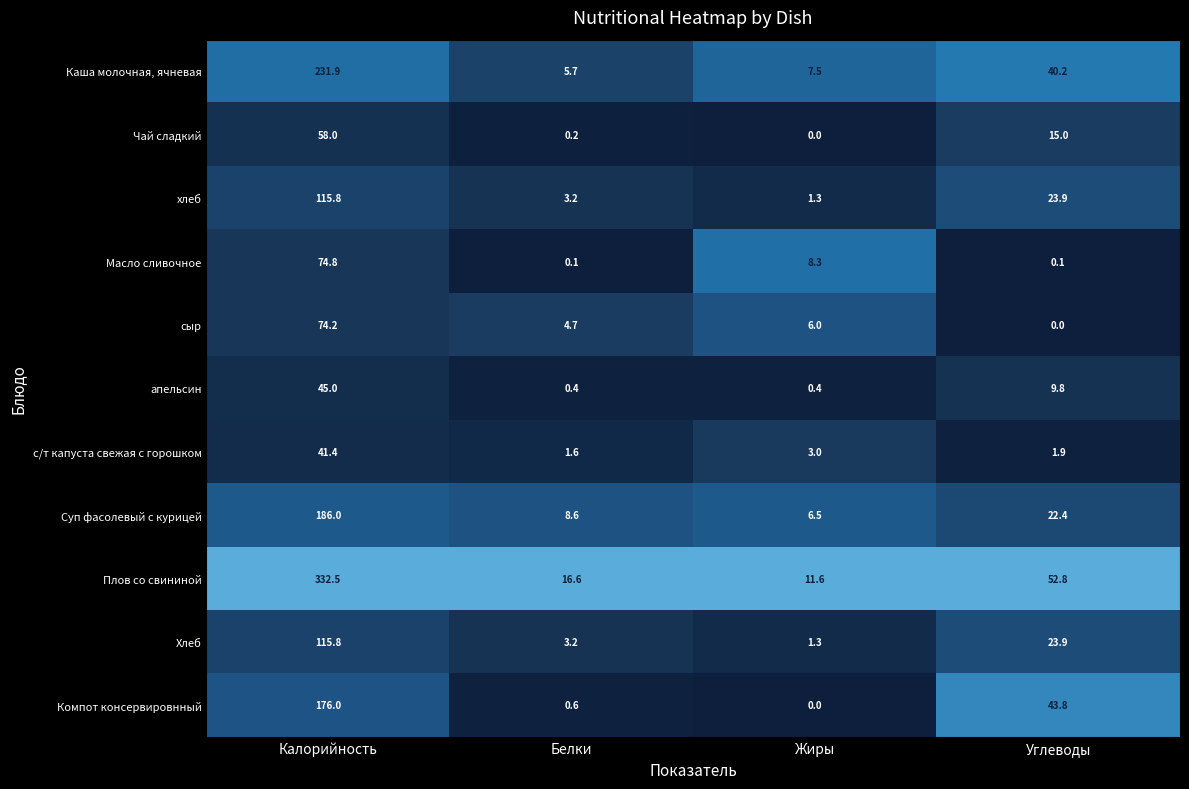

What is the sum of the Чай сладкий values at Жиры and Углеводы?

15.0